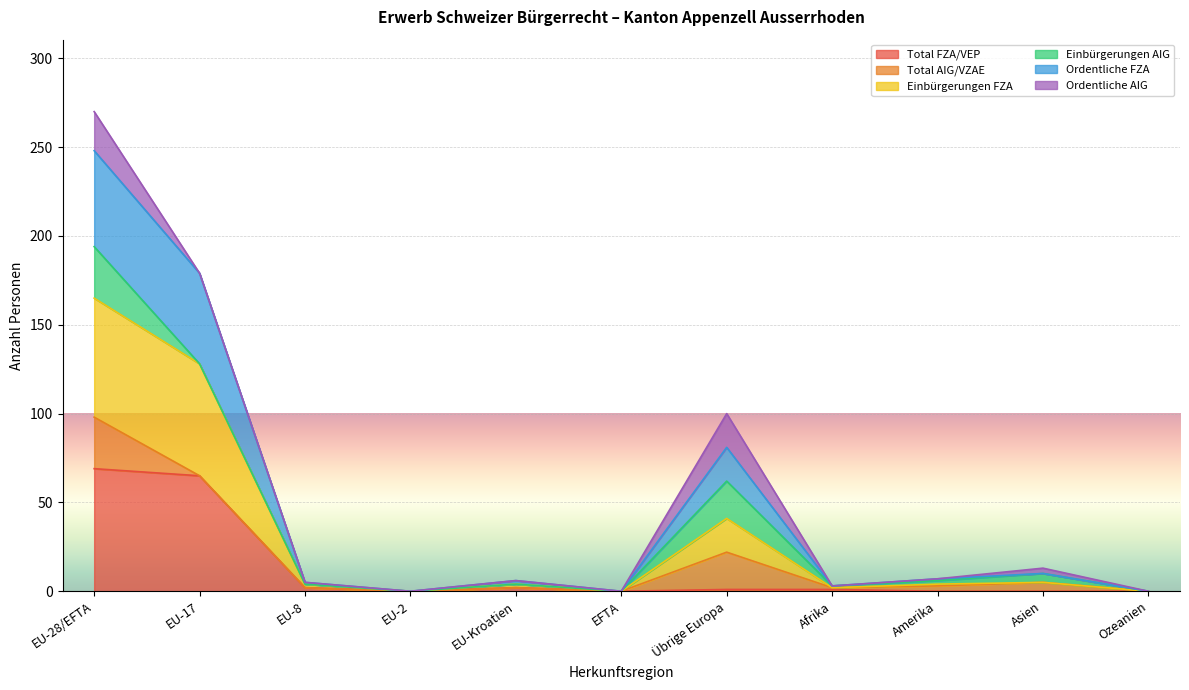

At how many categories does at least one series exceed 187?

1